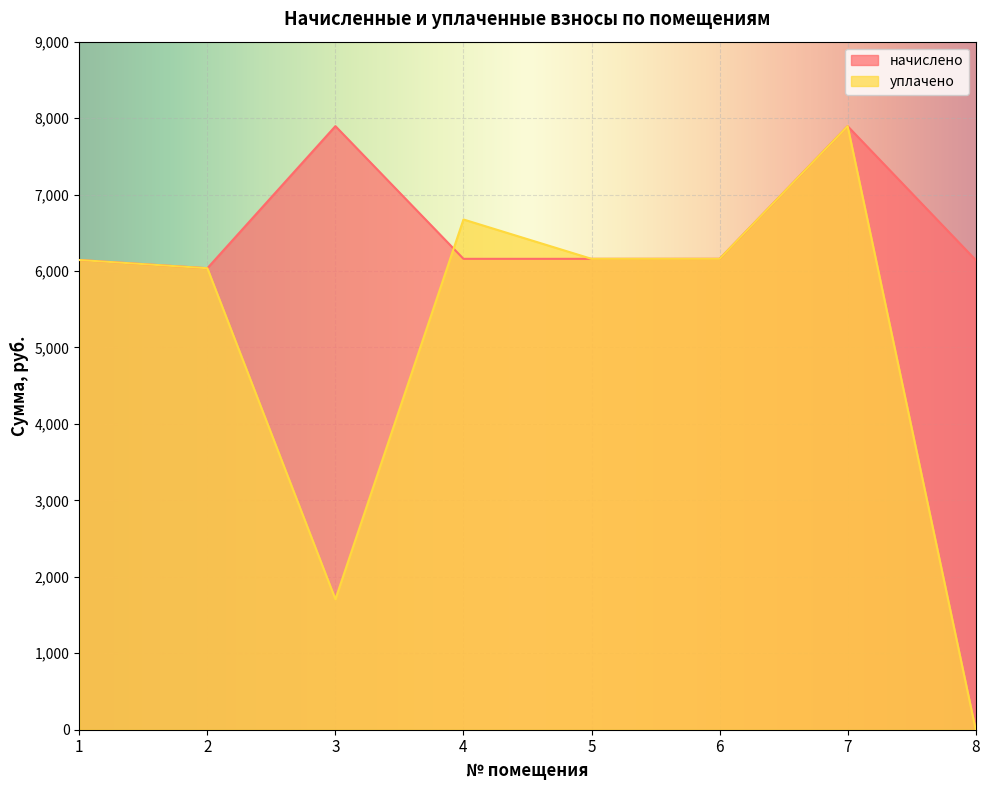

True or false: уплачено has a value of 0.0 at 8.

True